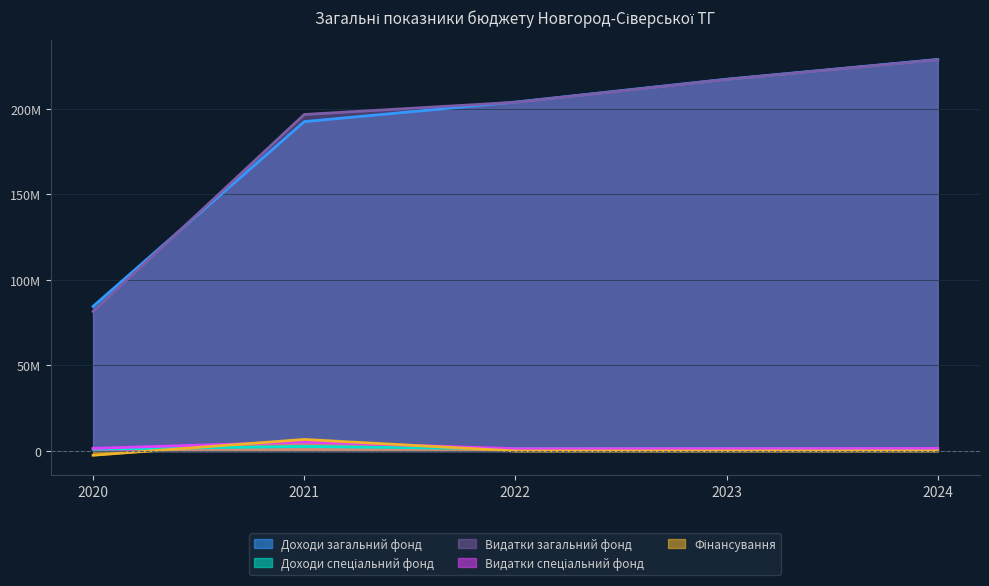

Which series has the largest total across all categories?

Видатки загальний фонд